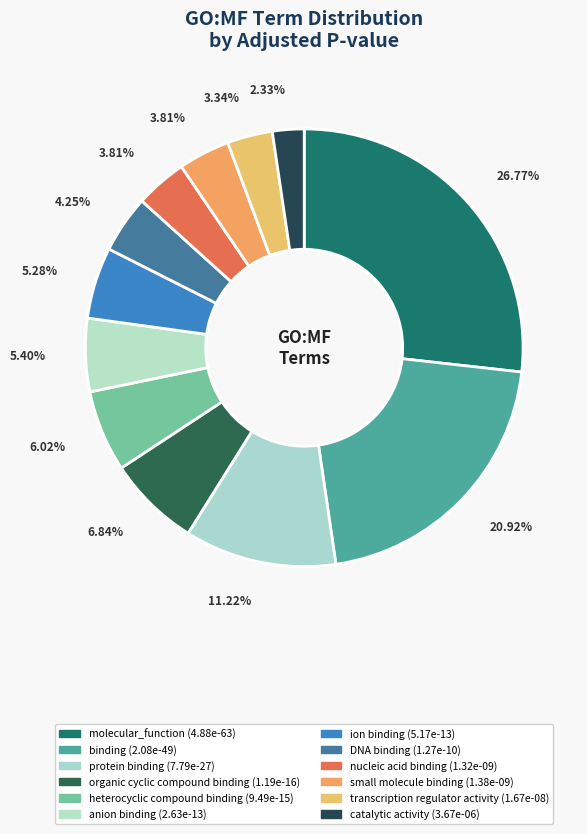

Is DNA binding the majority of the pie?

No